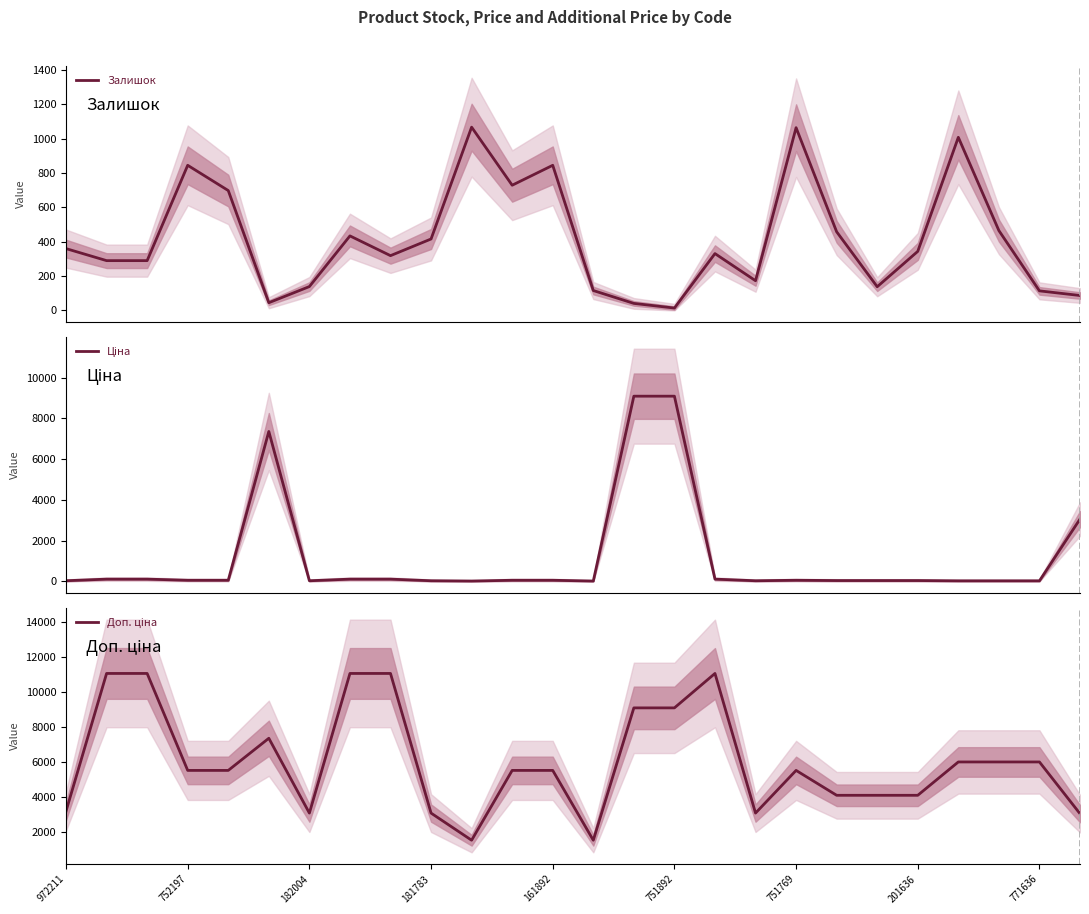

Rank the series by their maximum value, from lowest to highest.

Залишок, Ціна, Доп. ціна